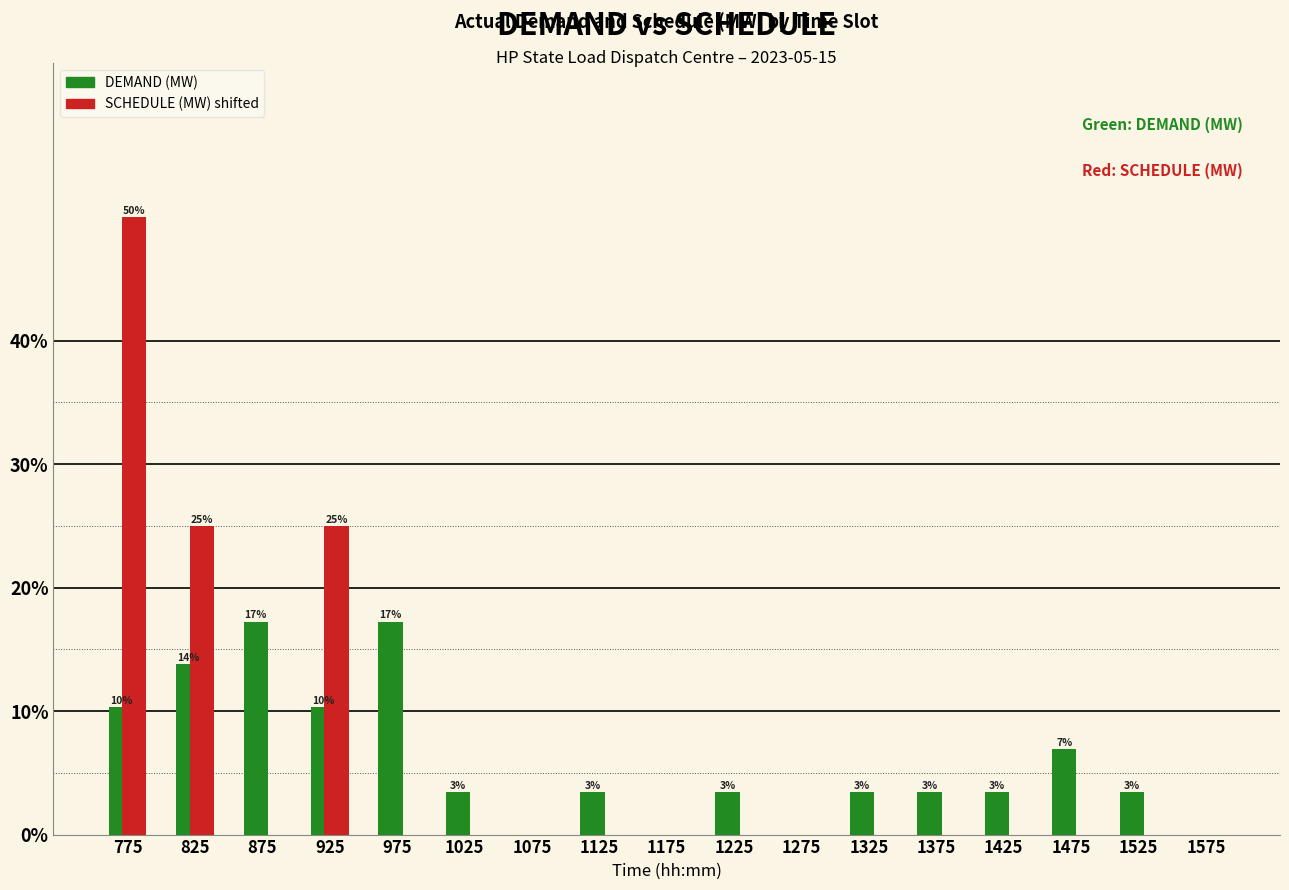

In the SCHEDULE (MW) shifted series, which range on the x-axis has the tallest bar?

750 to 800